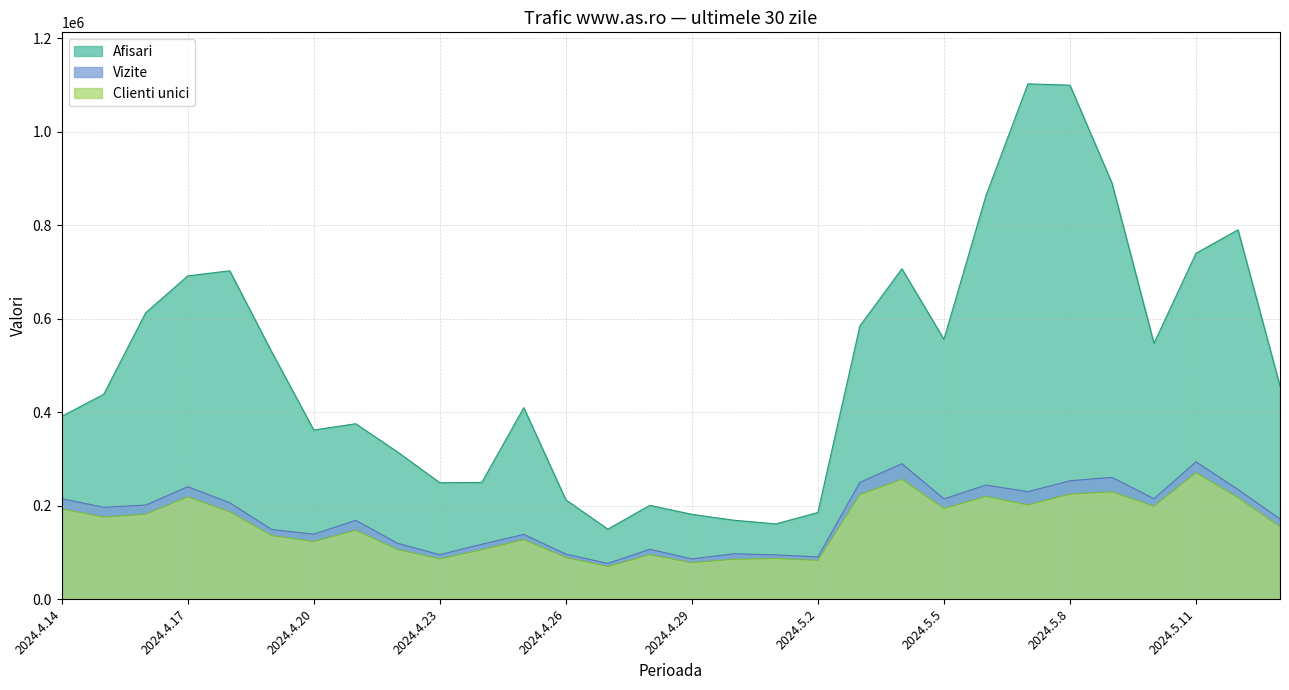

What is the sum of all Clienti unici values?

4763909